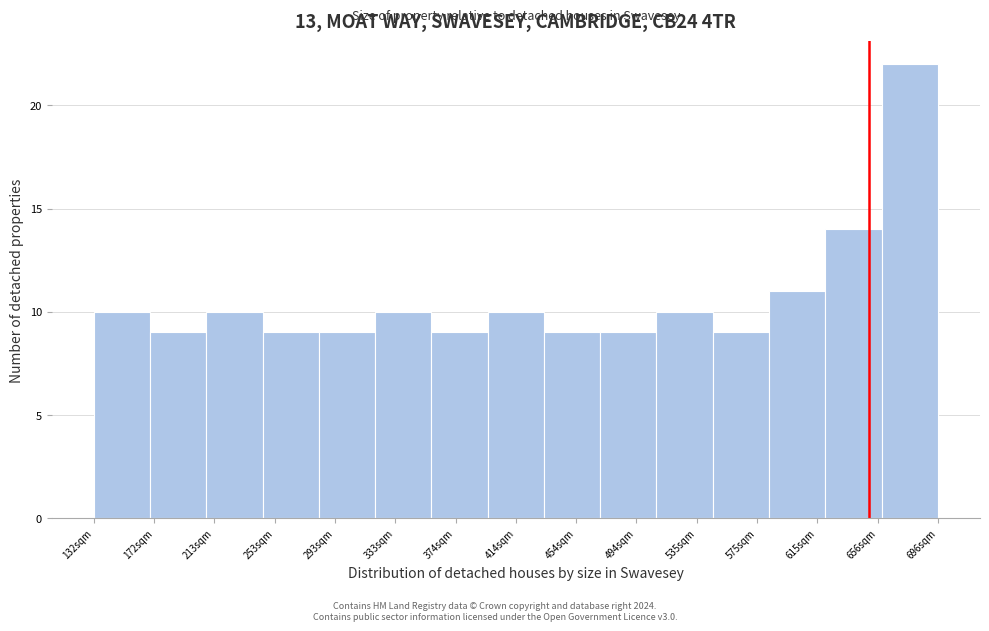

Reading right to left, what are all the values shown in this chart?

696sqm=22	656sqm=14	615sqm=11	575sqm=9	535sqm=10	494sqm=9	454sqm=9	414sqm=10	374sqm=9	333sqm=10	293sqm=9	253sqm=9	213sqm=10	172sqm=9	132sqm=10